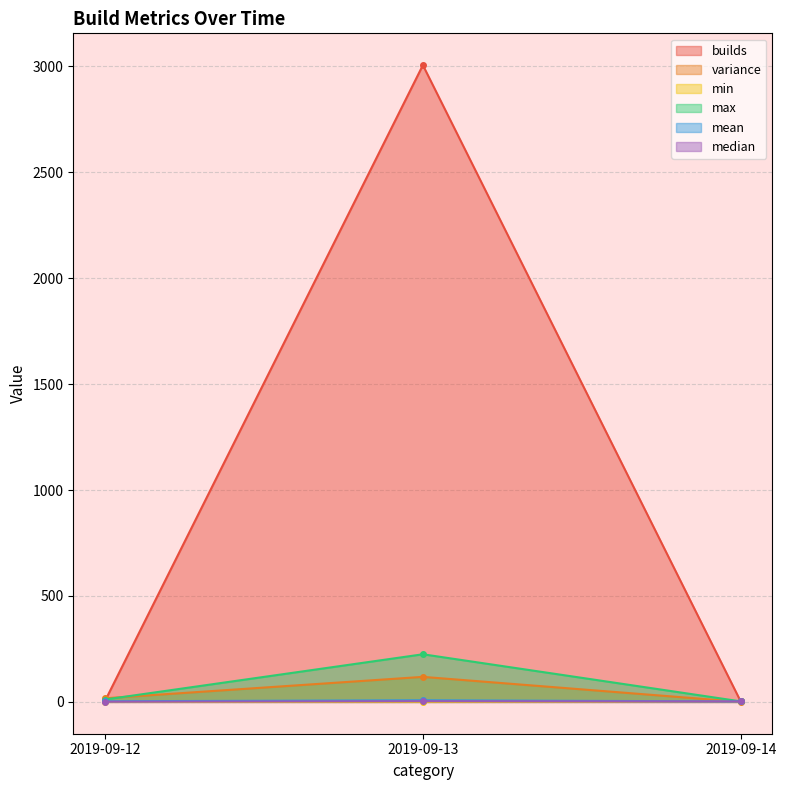

At which category is the sum across all series the highest?

2019-09-13